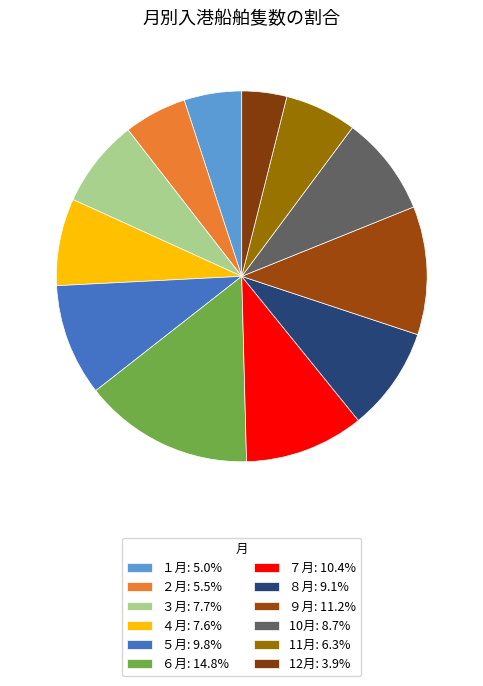

What is the largest slice in the pie chart?

６月